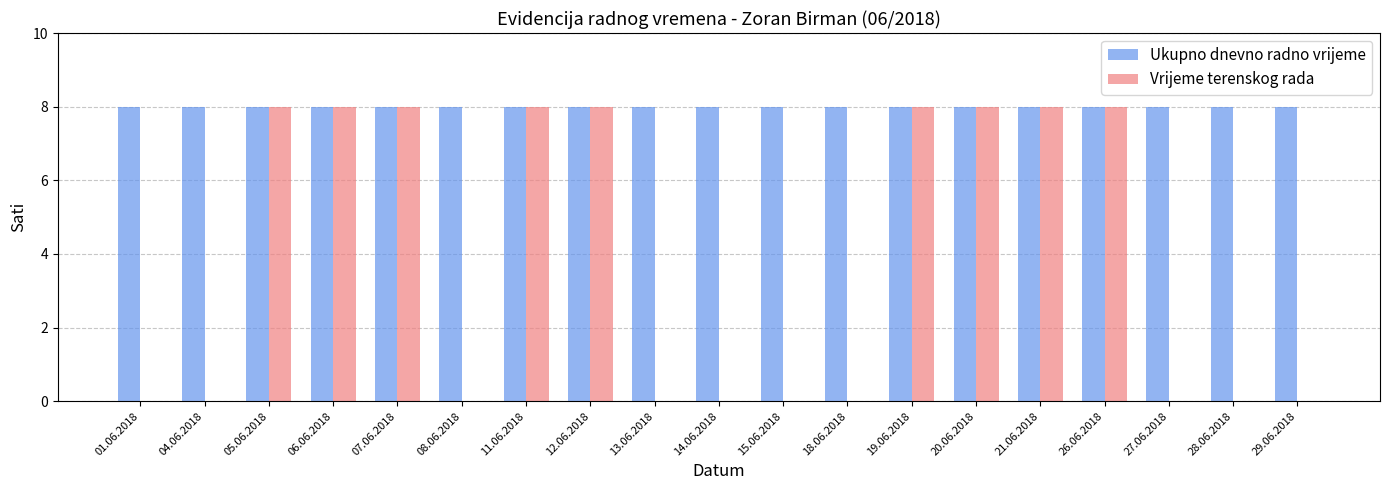

Are the bars horizontal?

No